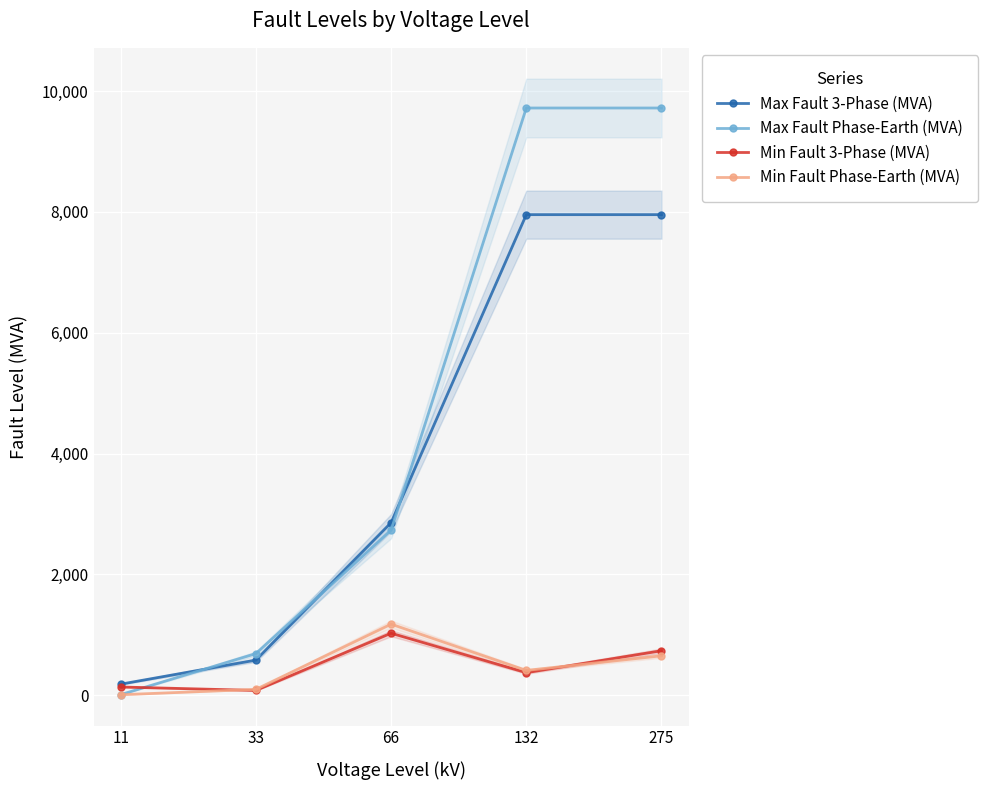

How many data points in Max Fault Phase-Earth (MVA) are less than 2735?

2